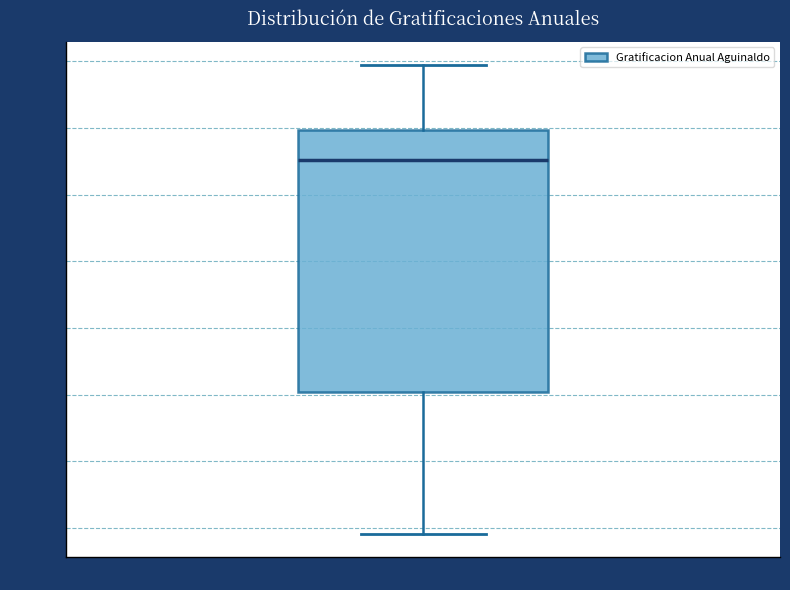

Read this box plot against the y-axis: the position of the median line, the range covered by the box, and the ends of both whiskers. The values are not printed on the chart, so give them approximately, as read against the axis.

median 3250, box 1500 to 3500, whiskers 450 to 3950